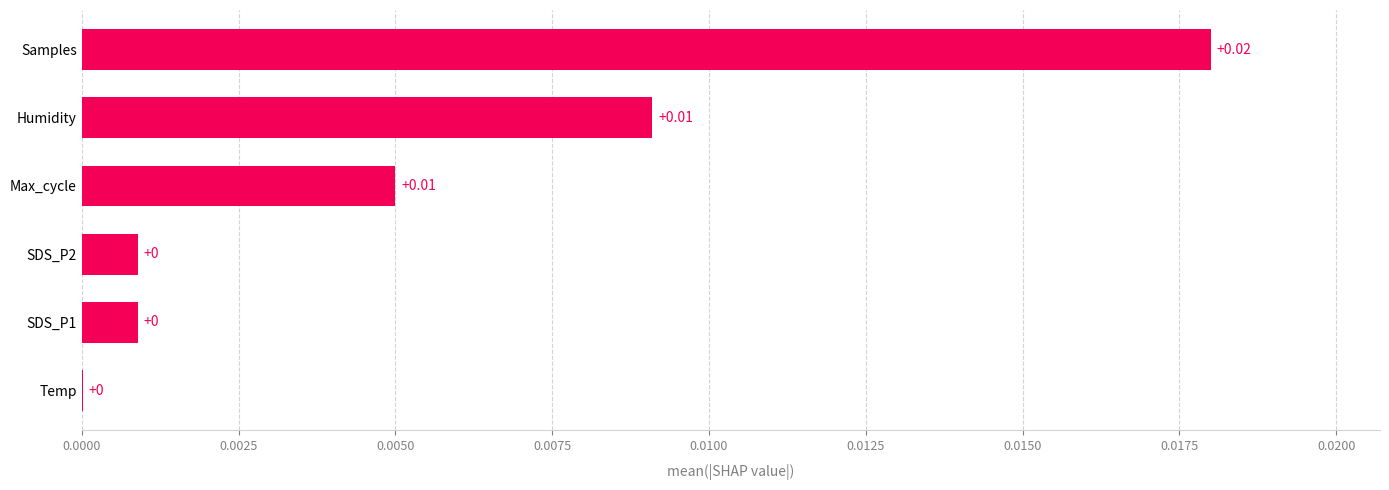

At which category does the chart reach its peak across all series?

Samples